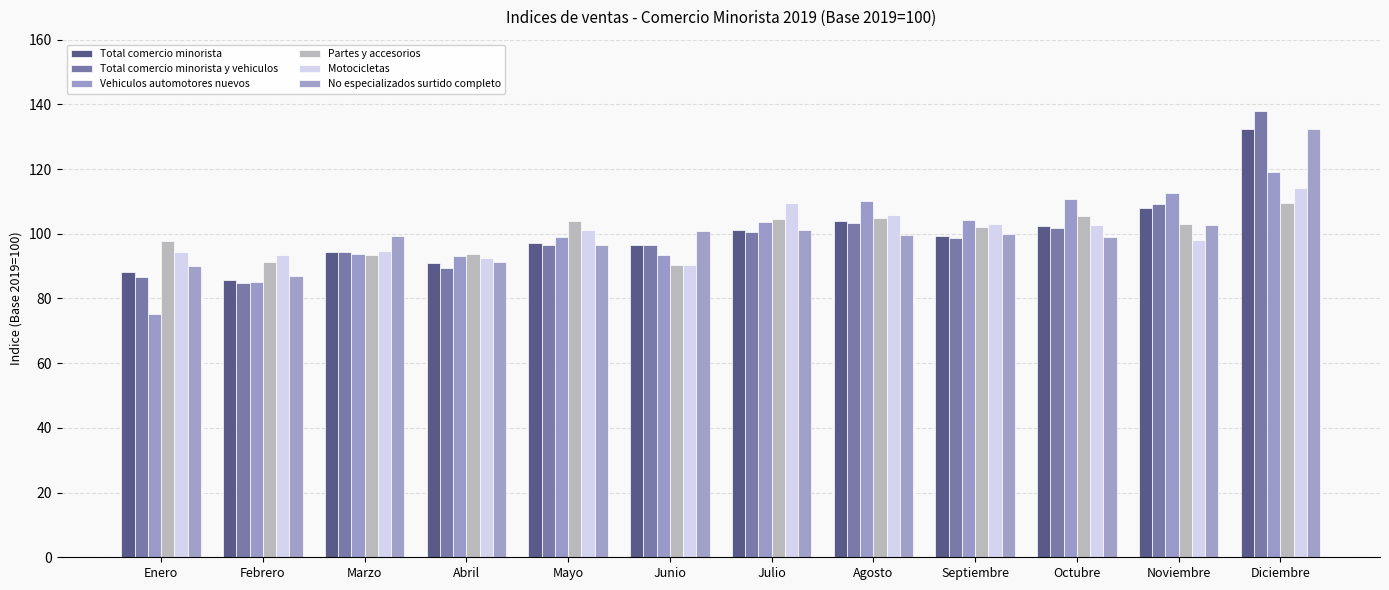

Count the number of categories in the chart.

12